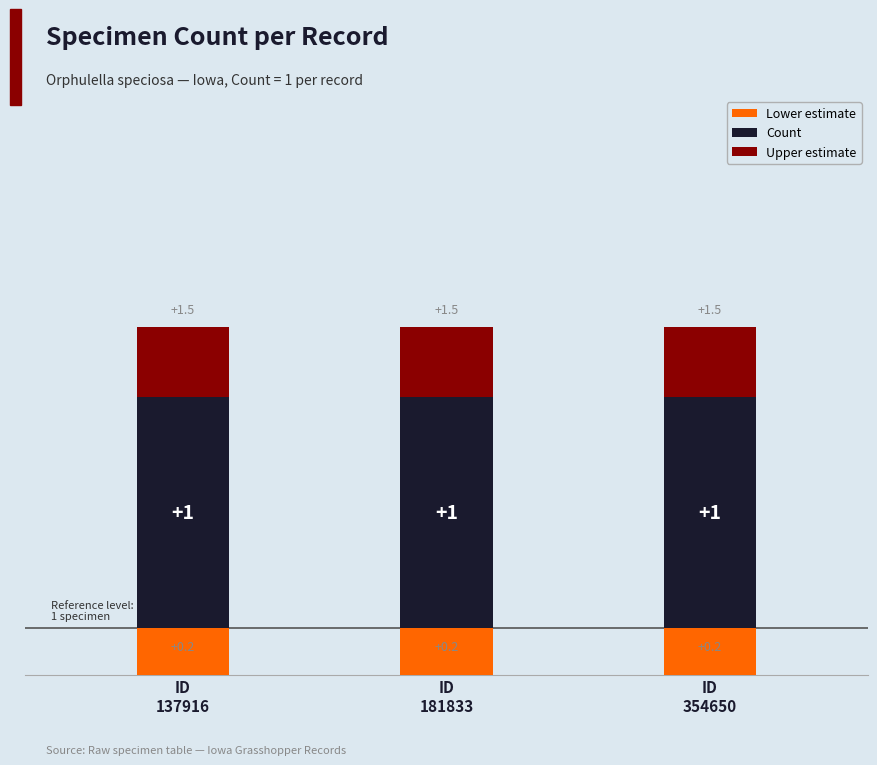

What is the sum of all Lower estimate values?

0.6